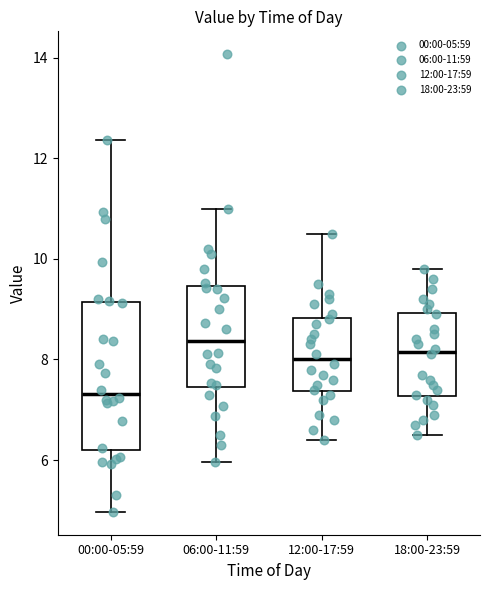

Reading left to right, read every box against the y-axis: the position of its median line, the range the box covers, and the ends of its whiskers. The values are not printed on the chart, so give them approximately, as read against the axis.

00:00-05:59: median 7.4, box 6.2 to 9.2, whiskers 5.0 to 12.4
06:00-11:59: median 8.4, box 7.4 to 9.4, whiskers 6.0 to 11.0
12:00-17:59: median 8.0, box 7.4 to 8.8, whiskers 6.4 to 10.6
18:00-23:59: median 8.2, box 7.2 to 9.0, whiskers 6.6 to 9.8